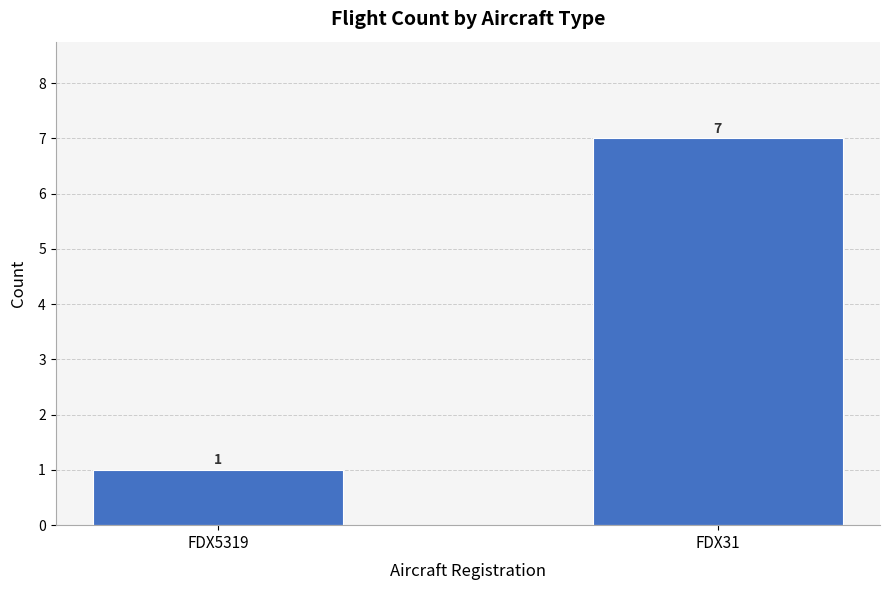

What is the change in value from FDX5319 to FDX31?

+6